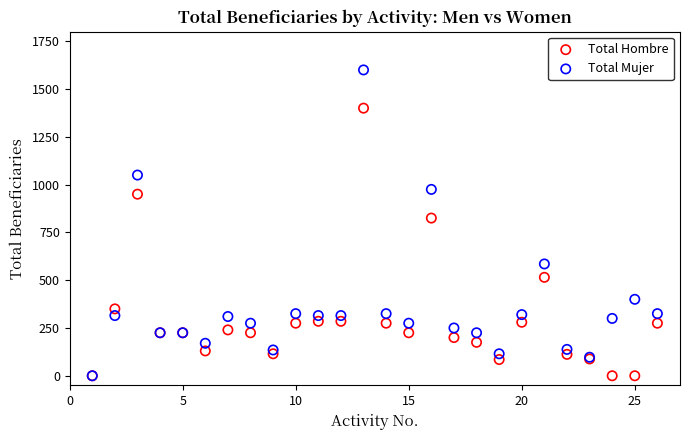

What are all the series names shown in the legend?

Total Hombre, Total Mujer